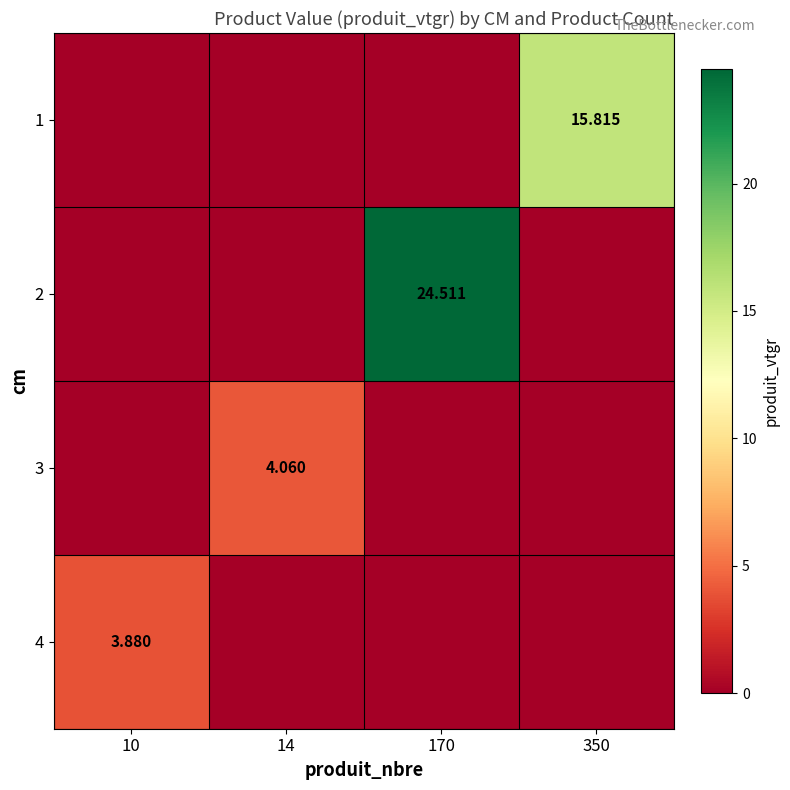

Rank the series by their maximum value, from lowest to highest.

4, 3, 1, 2